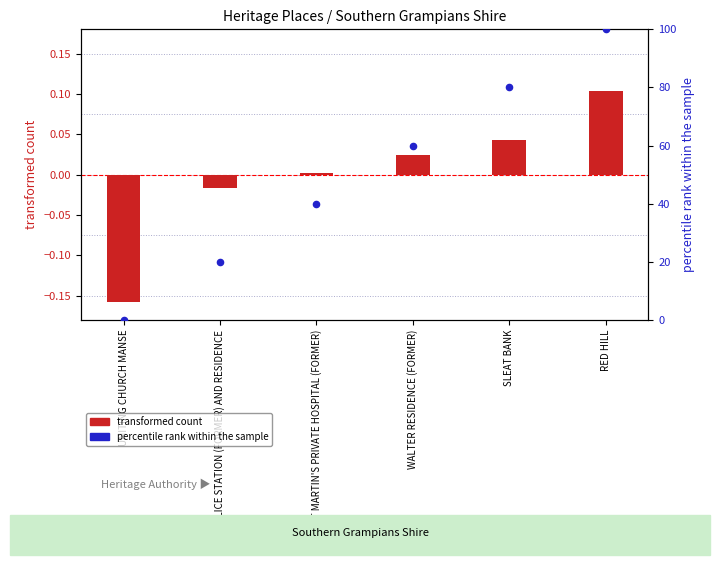

Which series has the largest total across all categories?

percentile rank within the sample